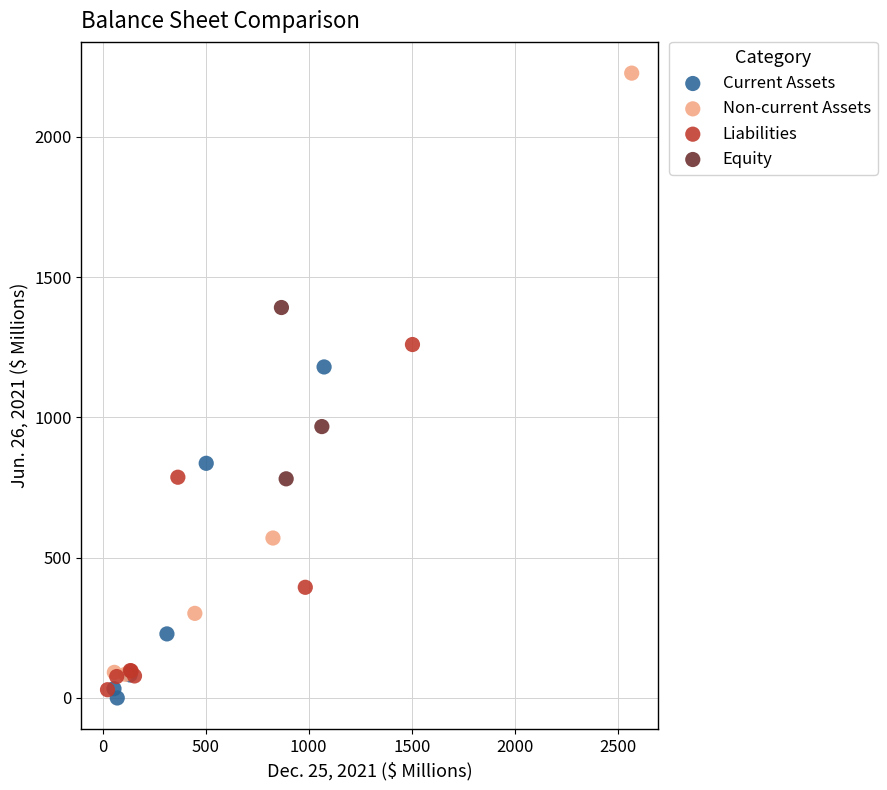

Which series contains the highest Y value?

Non-current Assets